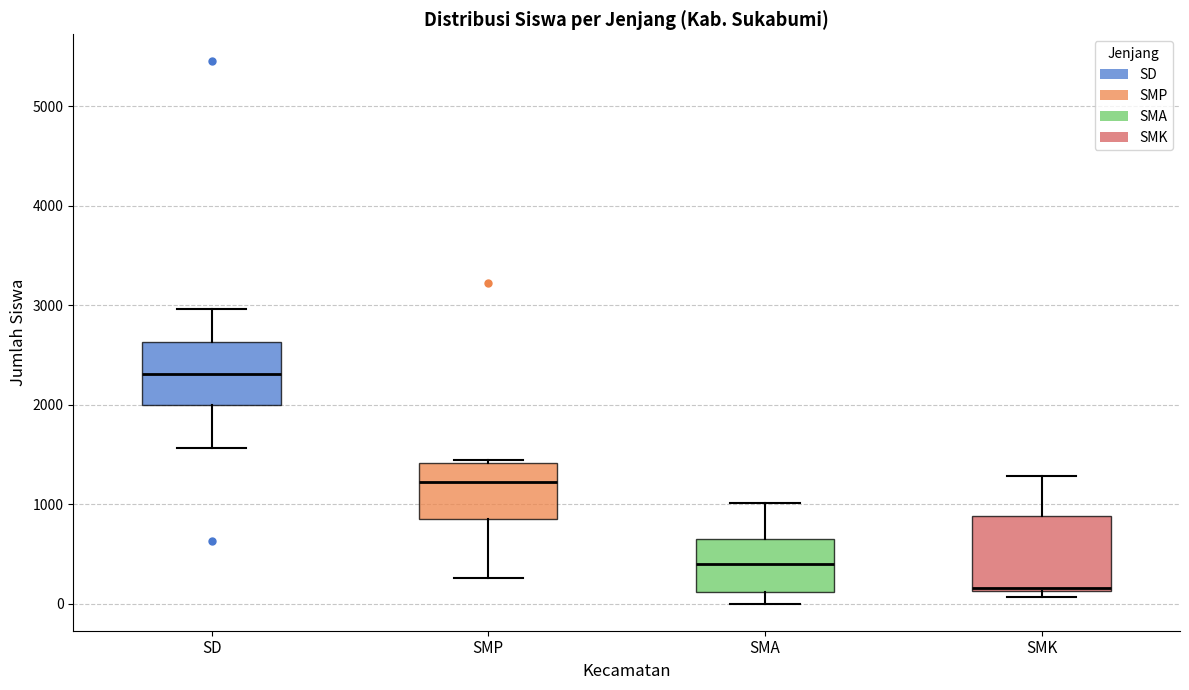

Which box is the tallest, from its lower edge to its upper edge?

SMK